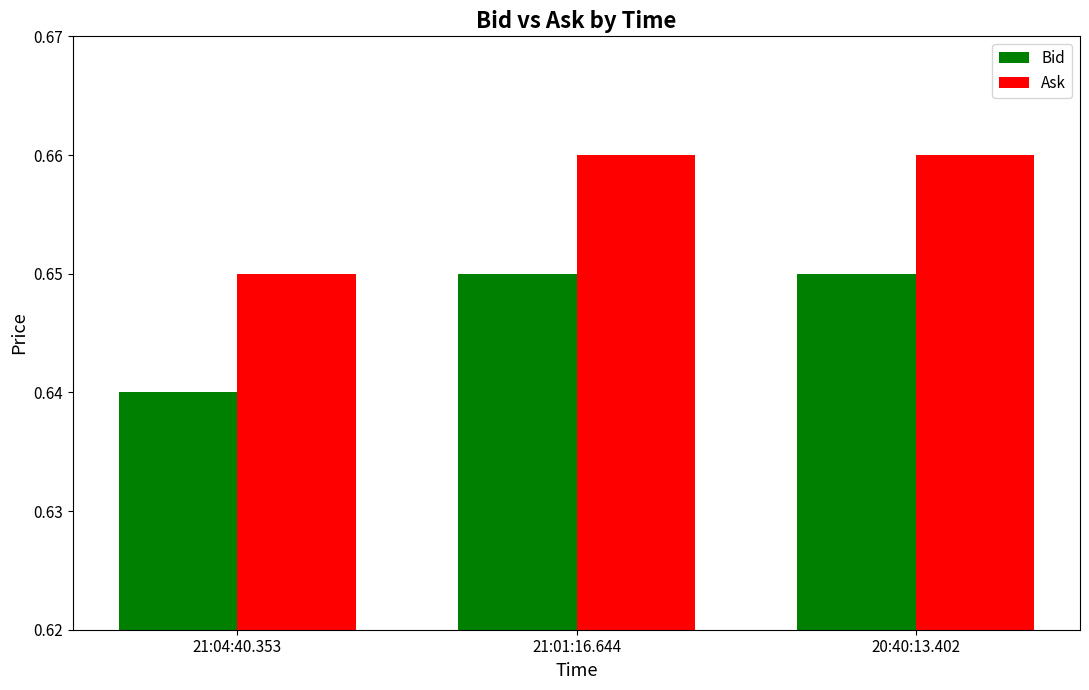

True or false: Bid has a value of 0.1 at 20:40:13.402.

False